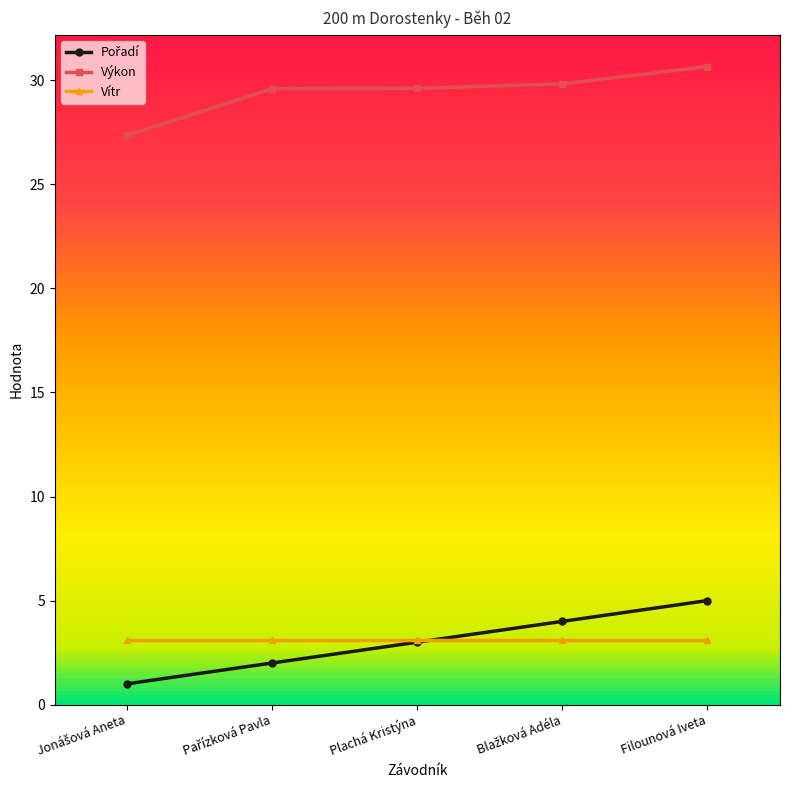

At how many categories does at least one series exceed 1?

5